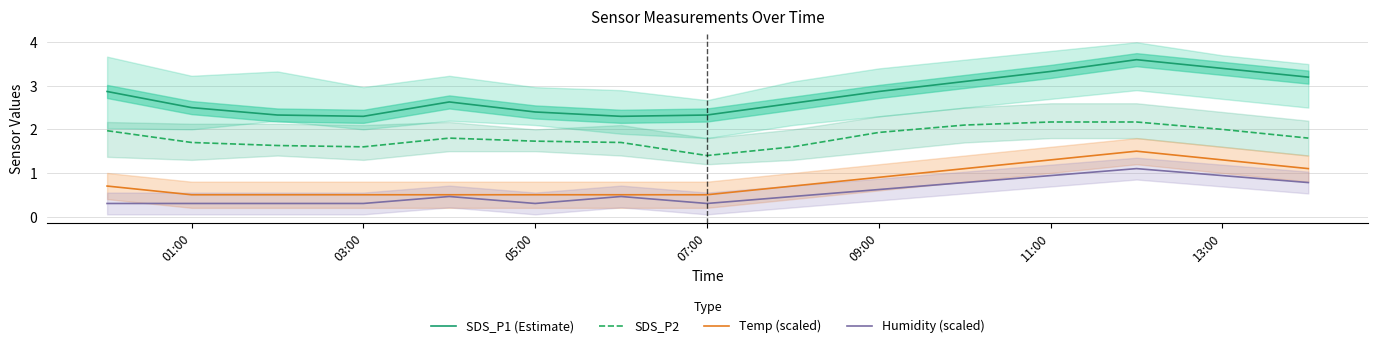

How many lines are shown in the chart?

4